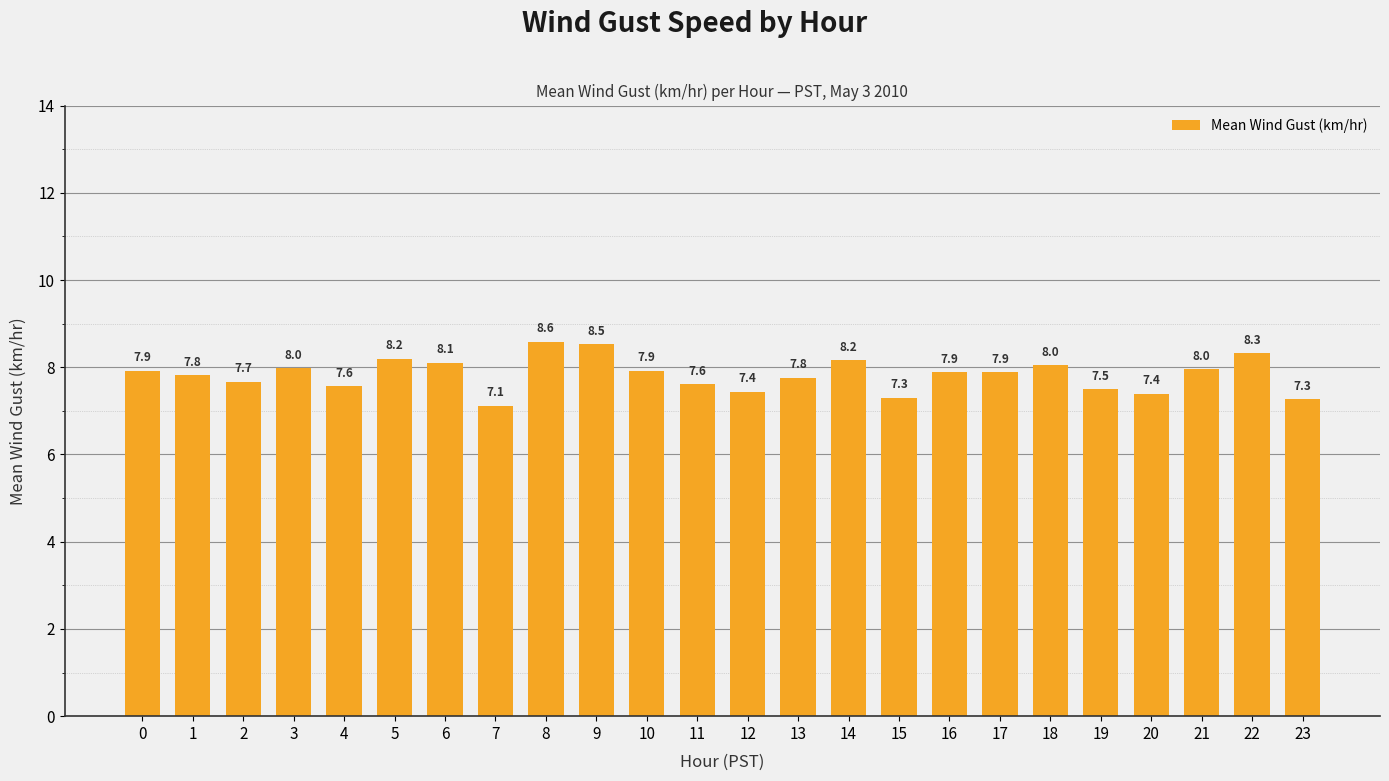

Reading left to right, list all the values displayed in this chart.

7.9	7.8	7.7	8.0	7.6	8.2	8.1	7.1	8.6	8.5	7.9	7.6	7.4	7.8	8.2	7.3	7.9	7.9	8.0	7.5	7.4	8.0	8.3	7.3